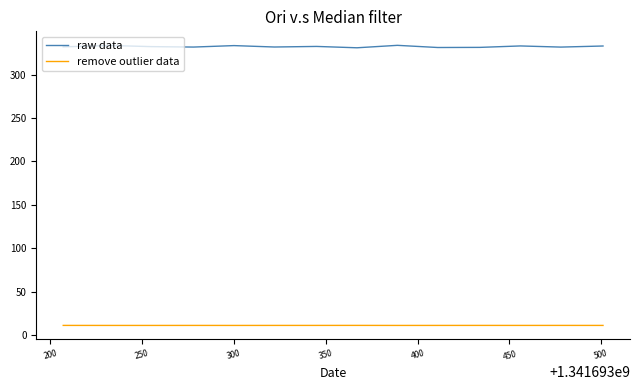

Which series has the widest spread of values?

raw data